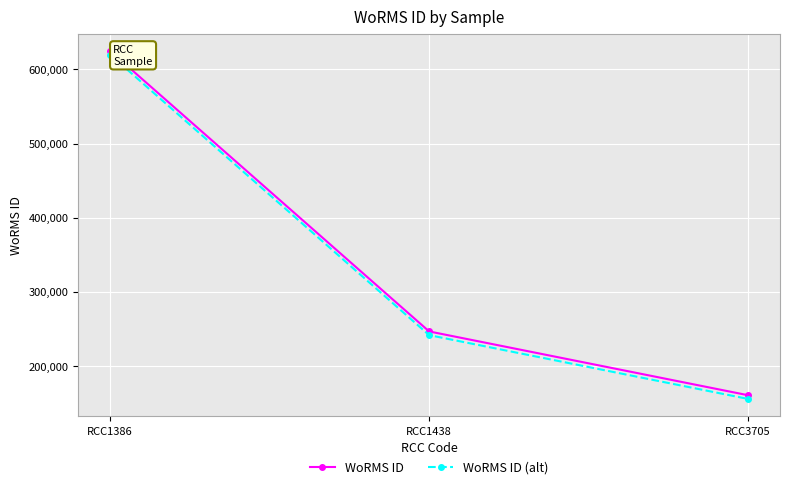

At RCC3705, list the series in order from smallest to largest.

WoRMS ID (alt), WoRMS ID